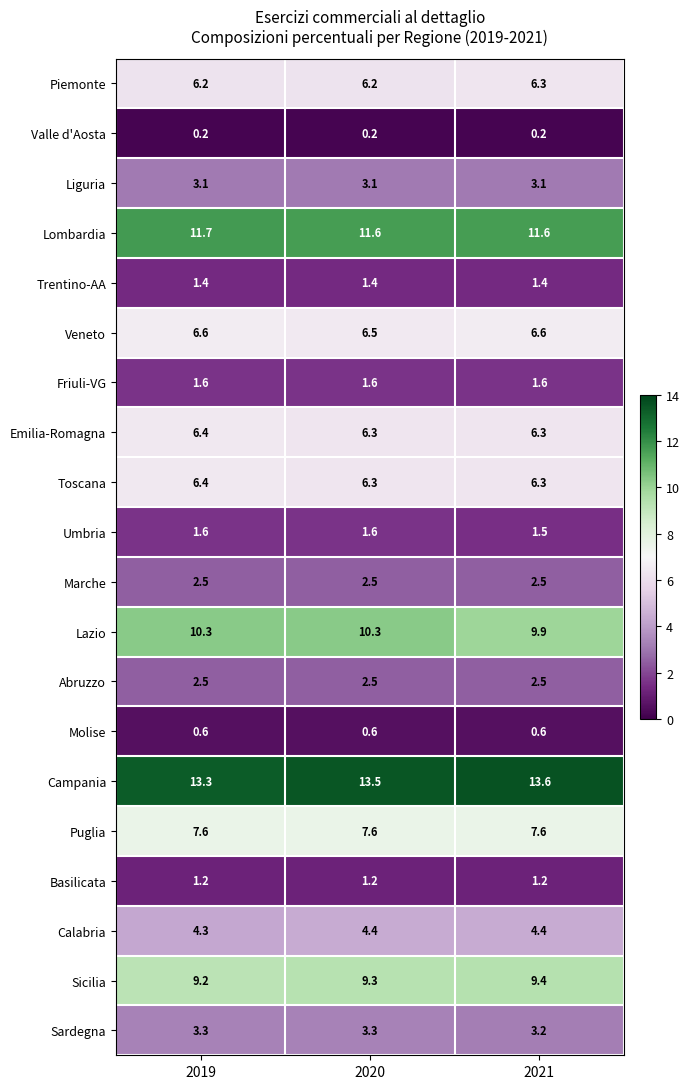

What is the sum of all Campania values?

40.4